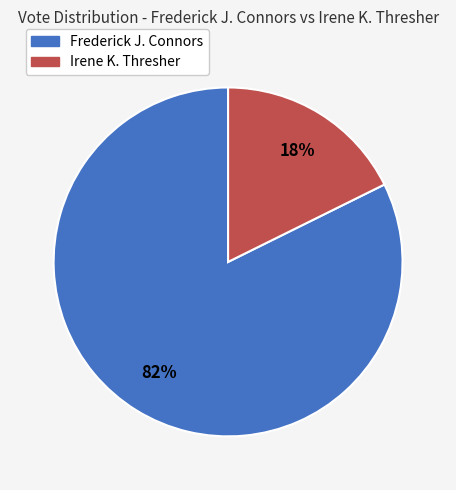

Rank the categories by value from highest to lowest.

Frederick J. Connors, Irene K. Thresher